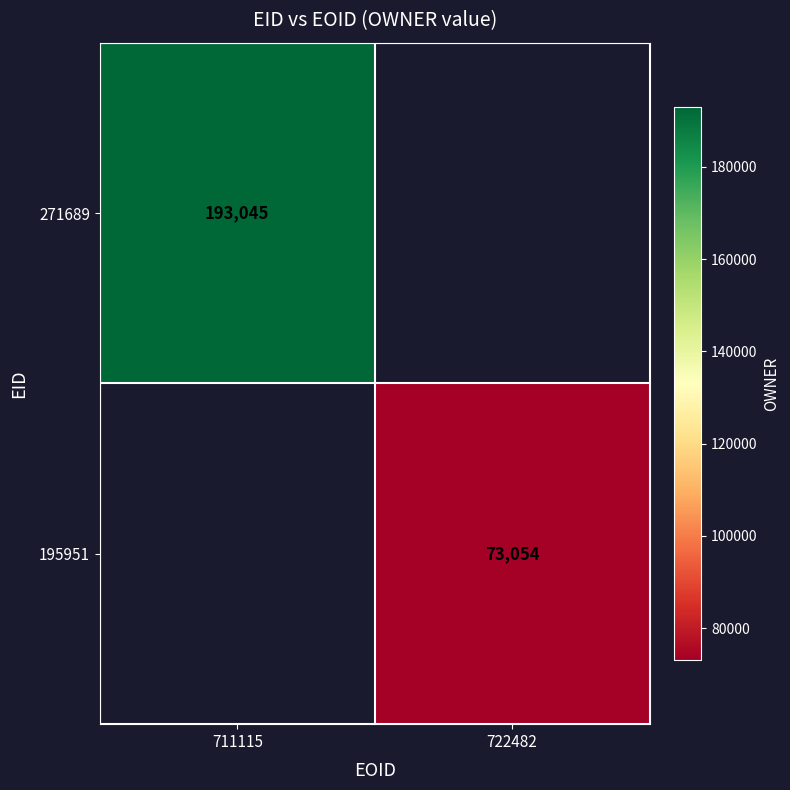

The 271689 series shows 193045 at 711115. True or false?

True